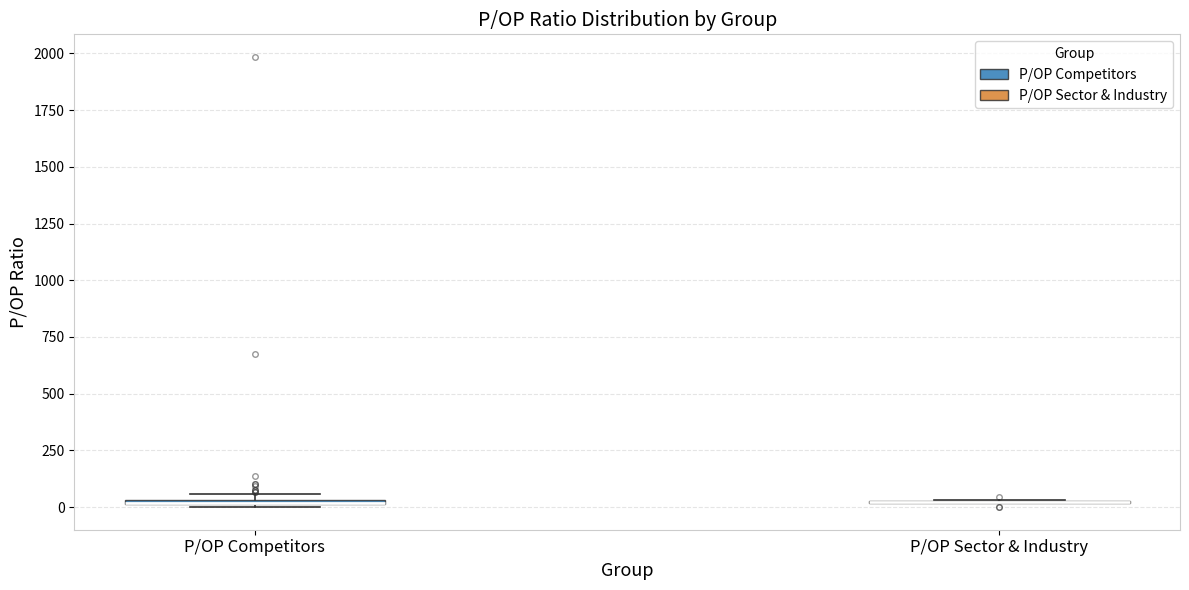

Where is the upper edge of the box for P/OP Competitors on the y-axis? The values are not printed on the chart, so give them approximately, as read against the axis.

50